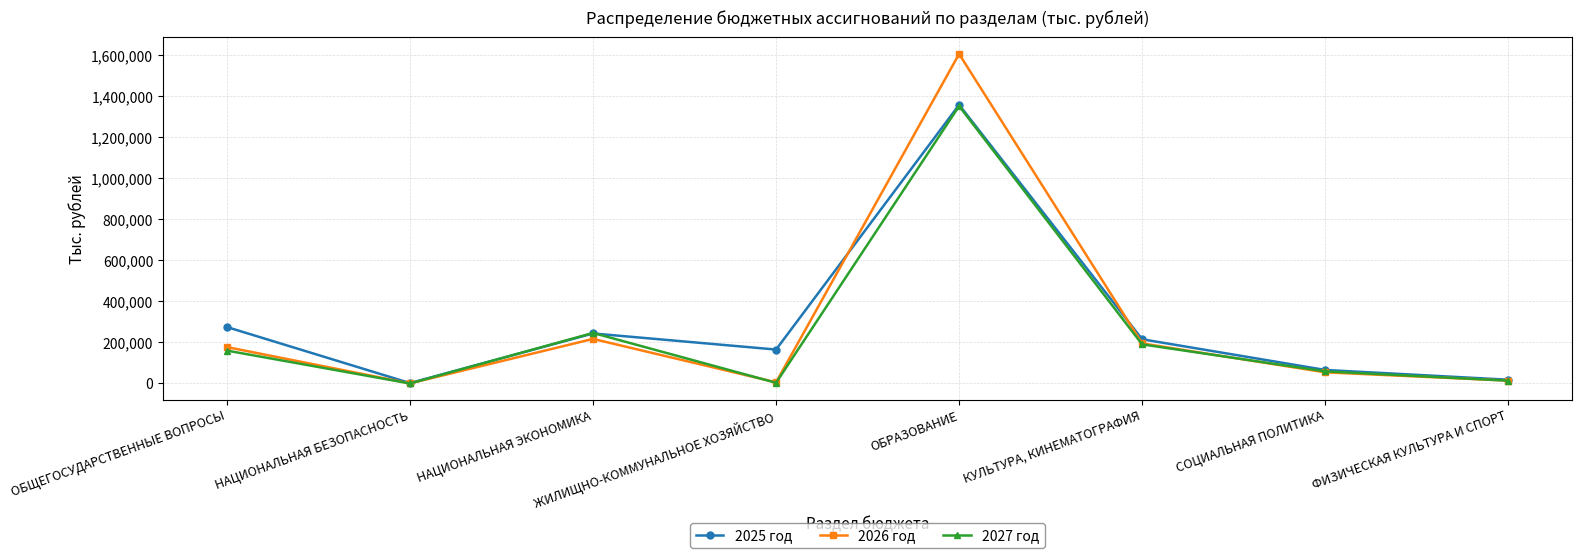

What is the greatest value displayed?

1606224.7